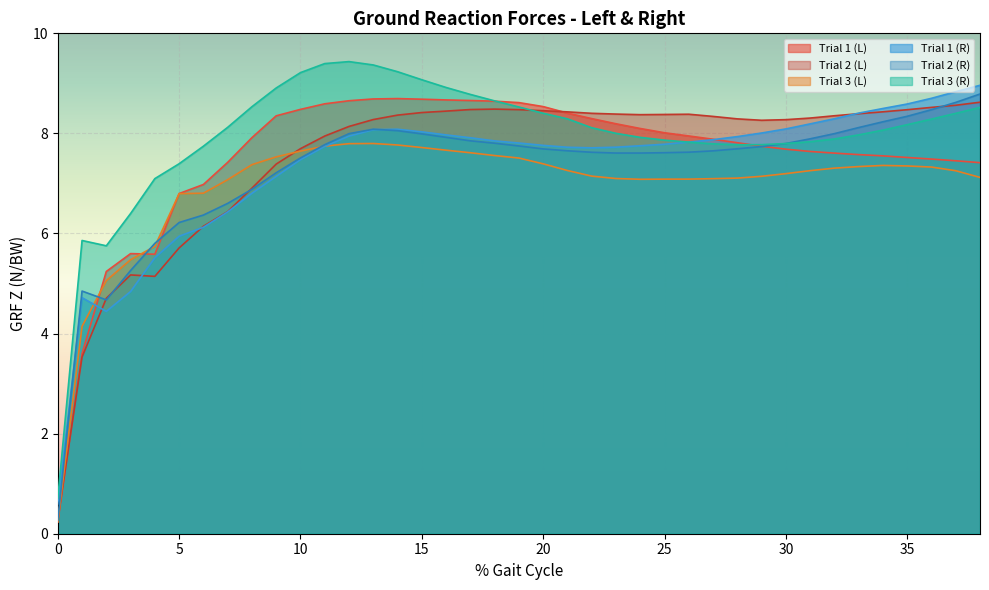

Reading left to right, extract all data points from this chart.

Trial 1 (L): 0.2	3.6	5.2	5.6	5.6	6.8	7.0	7.4	7.9	8.4	8.5	8.6	8.7	8.7	8.7	8.7	8.7	8.7	8.6	8.6	8.5	8.4	8.3	8.2	8.1	8.0	7.9	7.9	7.8	7.7	7.7	7.6	7.6	7.6	7.6	7.5	7.5	7.5	7.4
Trial 2 (L): 0.3	3.5	4.7	5.2	5.1	5.7	6.1	6.4	6.9	7.4	7.7	7.9	8.1	8.3	8.4	8.4	8.4	8.5	8.5	8.5	8.5	8.4	8.4	8.4	8.4	8.4	8.4	8.3	8.3	8.3	8.3	8.3	8.4	8.4	8.4	8.5	8.5	8.6	8.6
Trial 3 (L): 0.2	4.1	5.1	5.5	5.7	6.8	6.8	7.1	7.4	7.5	7.6	7.7	7.8	7.8	7.8	7.7	7.7	7.6	7.6	7.5	7.4	7.3	7.1	7.1	7.1	7.1	7.1	7.1	7.1	7.1	7.2	7.3	7.3	7.3	7.4	7.3	7.3	7.3	7.1
Trial 1 (R): 0.6	4.7	4.4	4.8	5.5	5.9	6.1	6.4	6.8	7.1	7.5	7.7	7.9	8.1	8.1	8.0	8.0	7.9	7.9	7.8	7.8	7.7	7.7	7.7	7.8	7.8	7.8	7.9	7.9	8.0	8.1	8.2	8.3	8.4	8.5	8.6	8.7	8.8	9.0
Trial 2 (R): 0.3	4.8	4.7	5.3	5.8	6.2	6.4	6.6	6.9	7.2	7.5	7.8	8.0	8.1	8.1	8.0	7.9	7.9	7.8	7.7	7.7	7.7	7.6	7.6	7.6	7.6	7.6	7.7	7.7	7.7	7.8	7.9	8.0	8.1	8.2	8.3	8.5	8.6	8.8
Trial 3 (R): 0.7	5.9	5.8	6.4	7.1	7.4	7.7	8.1	8.5	8.9	9.2	9.4	9.4	9.4	9.2	9.1	8.9	8.8	8.7	8.5	8.4	8.3	8.1	8.0	7.9	7.9	7.8	7.8	7.8	7.8	7.8	7.8	7.9	8.0	8.1	8.2	8.3	8.4	8.5